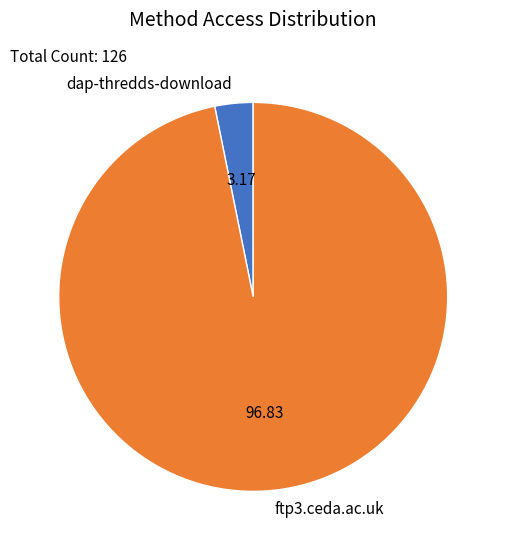

Does dap-thredds-download account for over 50% of the chart?

No